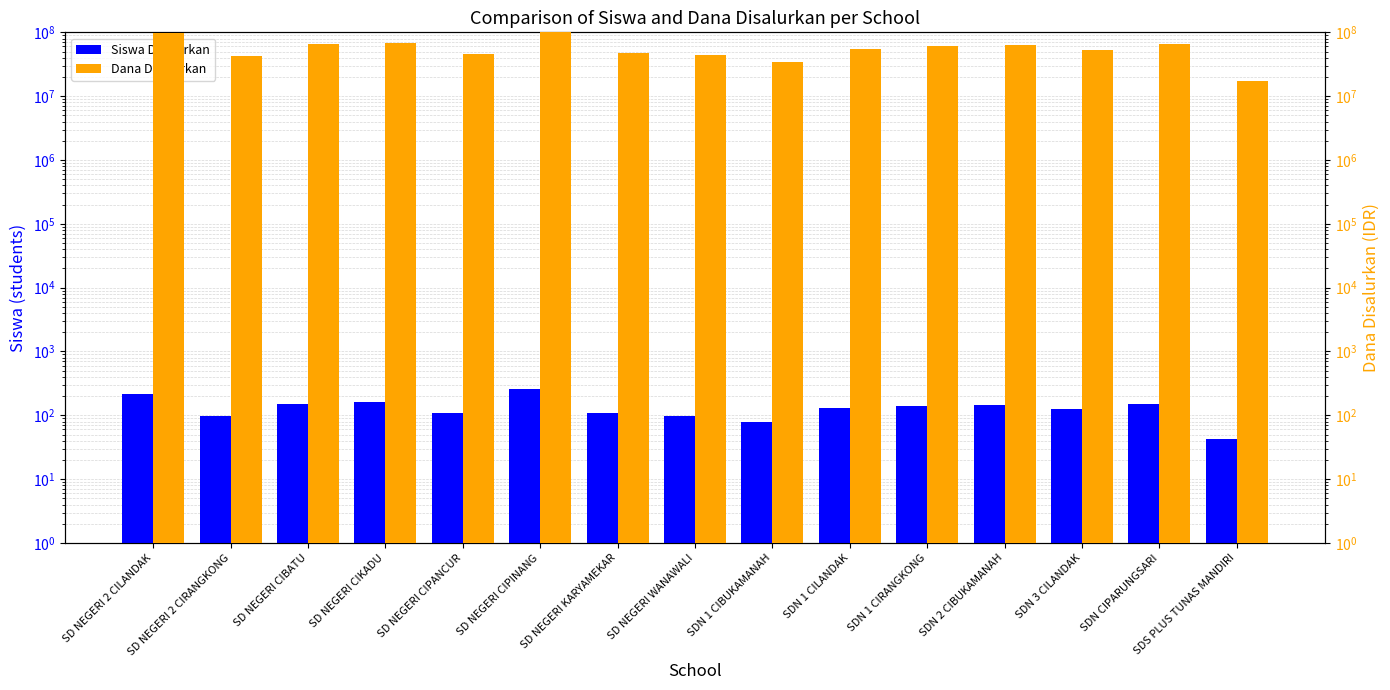

How many bars are there in each group?

2